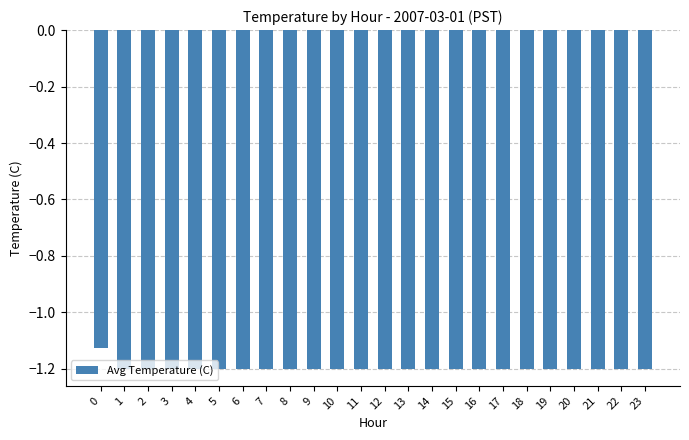

What value does the data have at 5?

-1.2